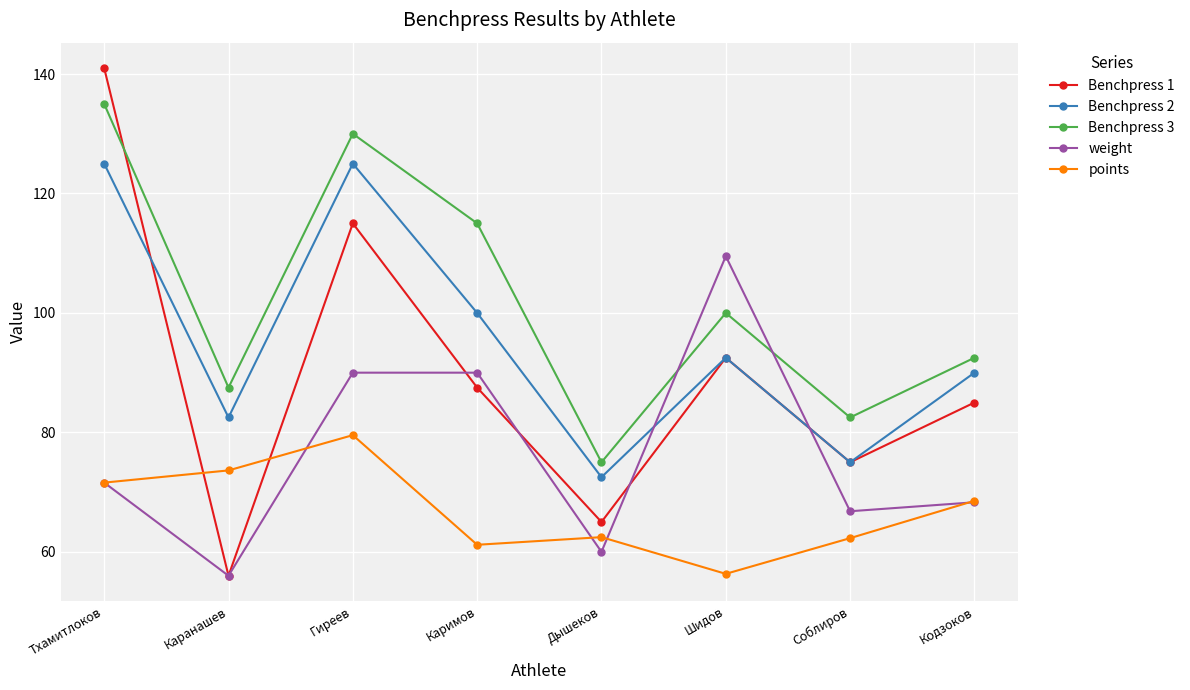

What is the average value of the points series?

66.9